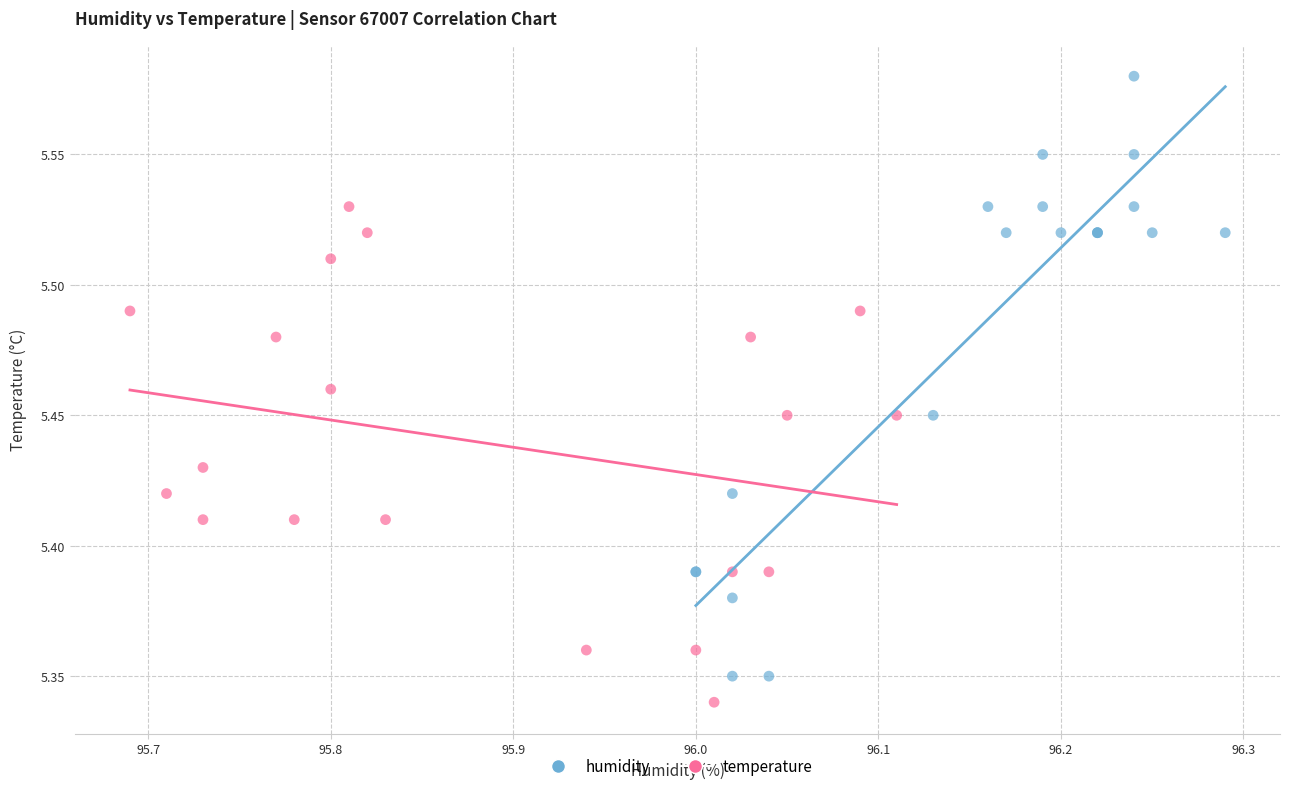

Which series has the widest spread of Y values?

humidity